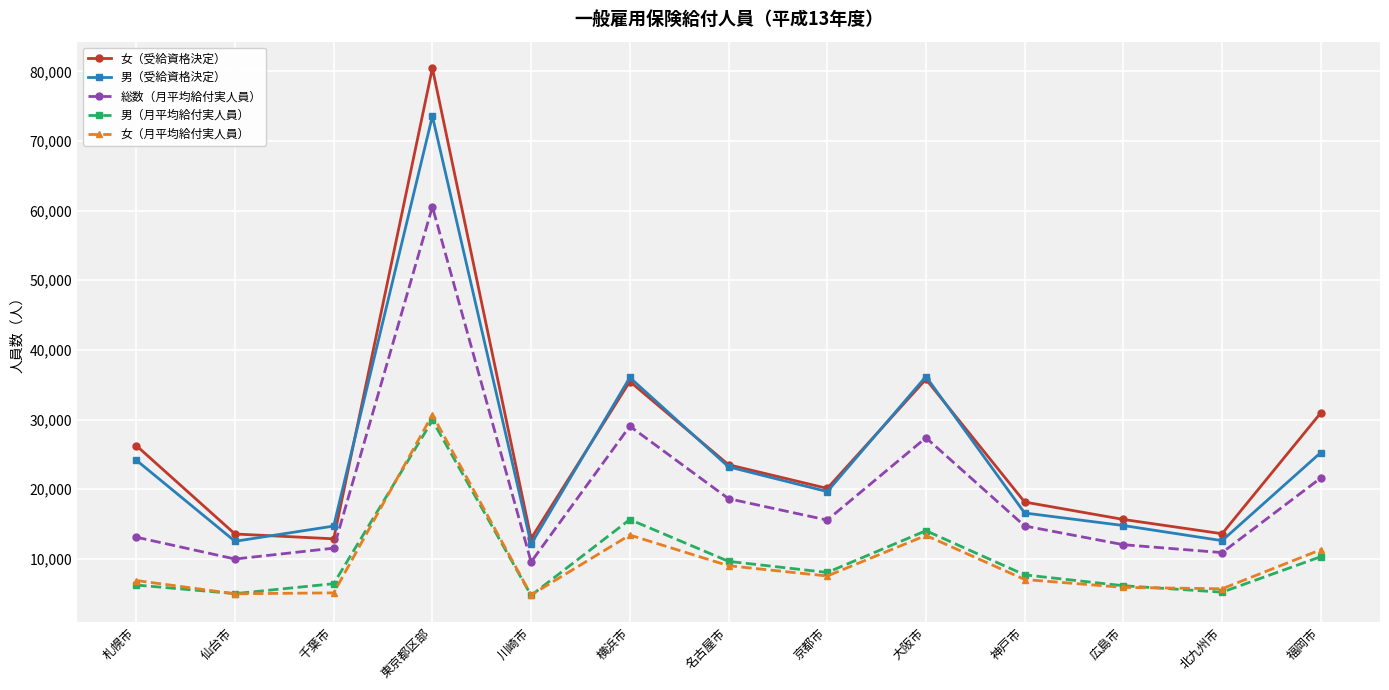

True or false: 男（受給資格決定） and 総数（月平均給付実人員） cross at least once.

False